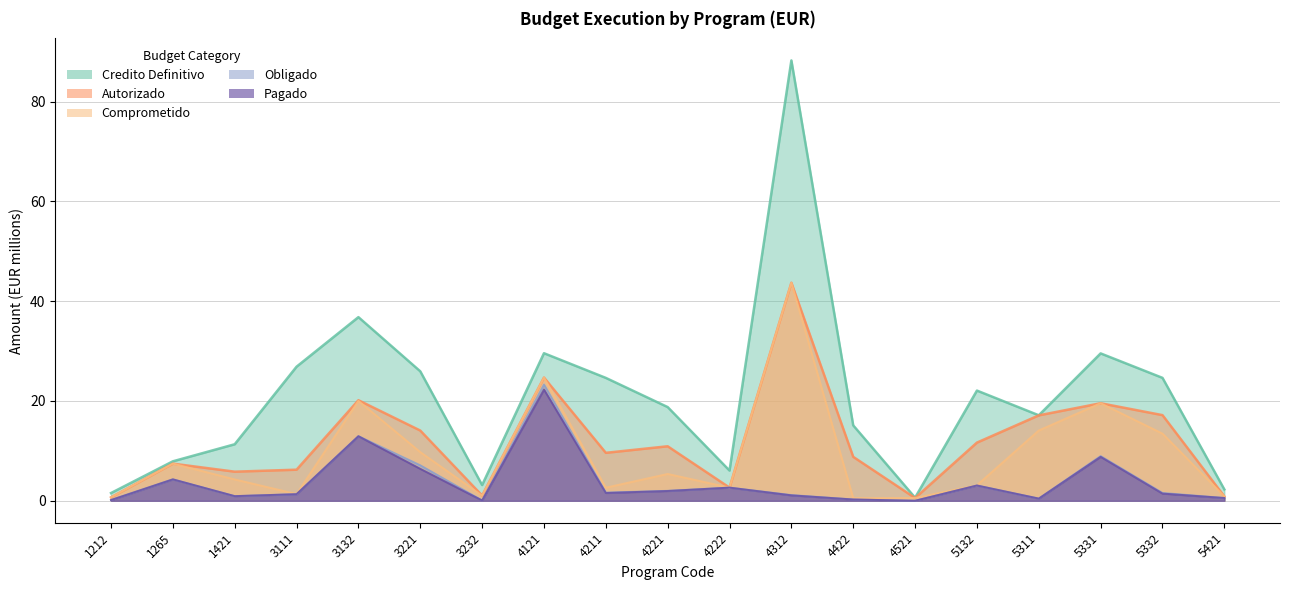

How many lines are shown in the chart?

5